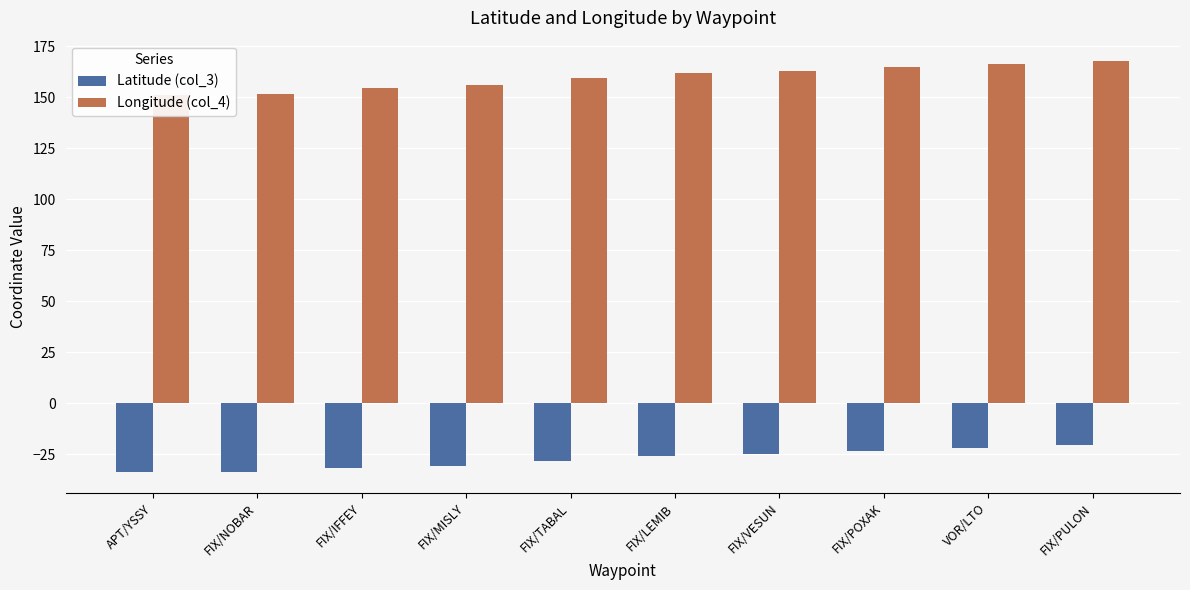

What is the difference between the maximum and minimum values in the Longitude (col_4) series?

16.4